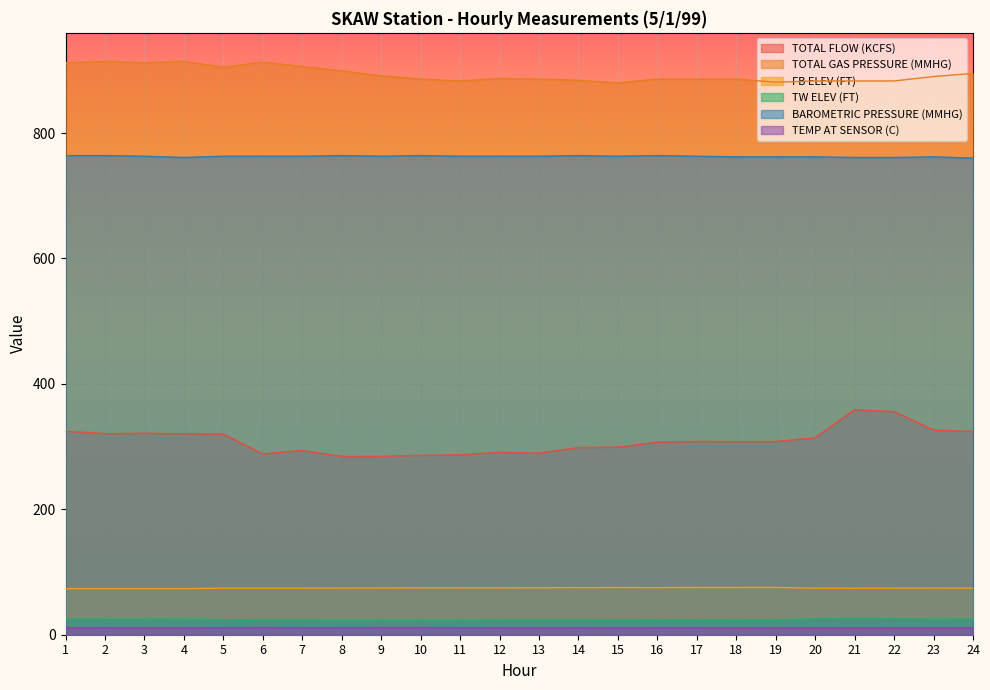

At how many categories does at least one series exceed 827?

24